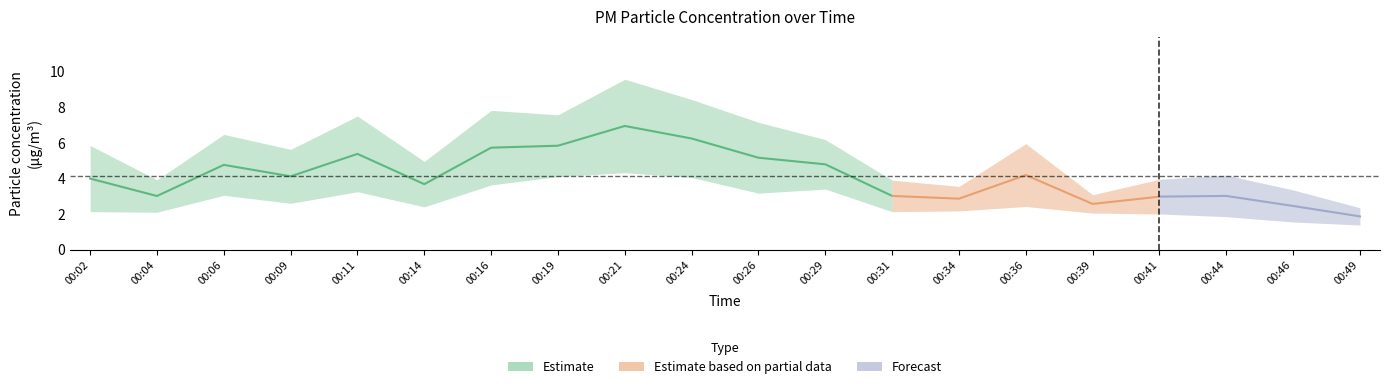

Rank the categories by P2 value from highest to lowest.

00:21, 00:19, 00:24, 00:16, 00:29, 00:11, 00:26, 00:06, 00:09, 00:36, 00:14, 00:34, 00:02, 00:31, 00:04, 00:39, 00:41, 00:44, 00:46, 00:49